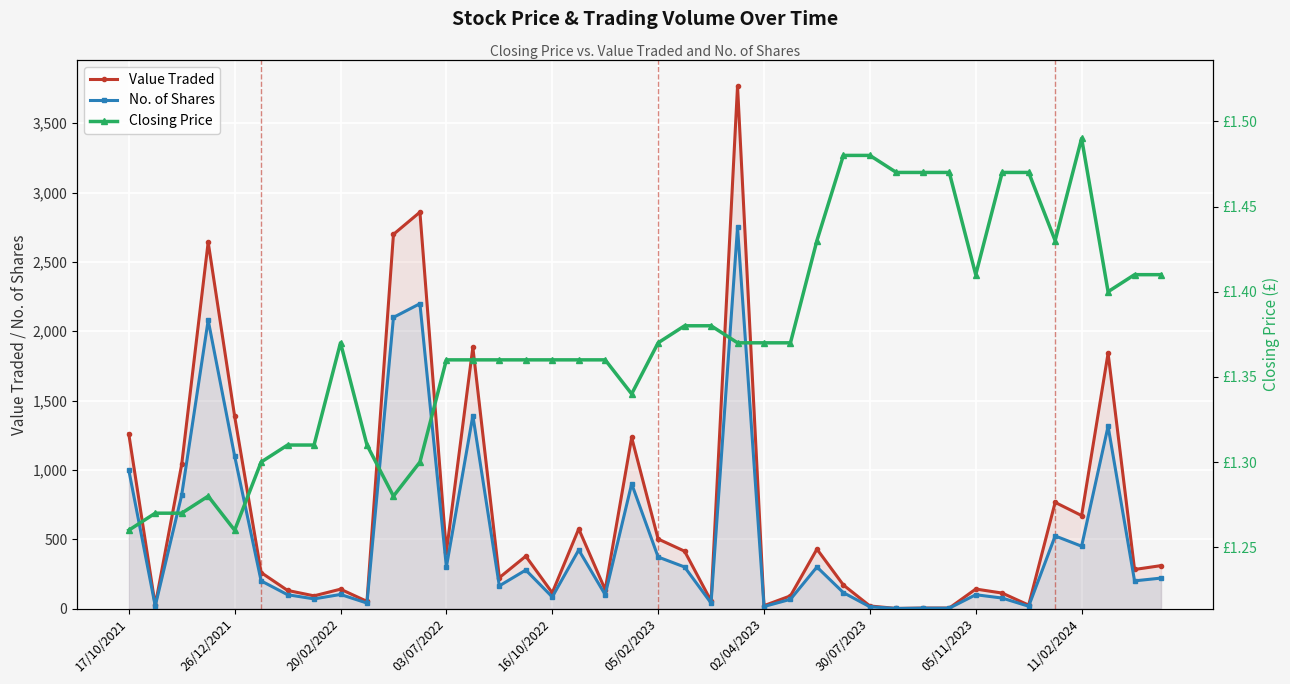

True or false: Value Traded has a value of 790 at 05/02/2023.

False